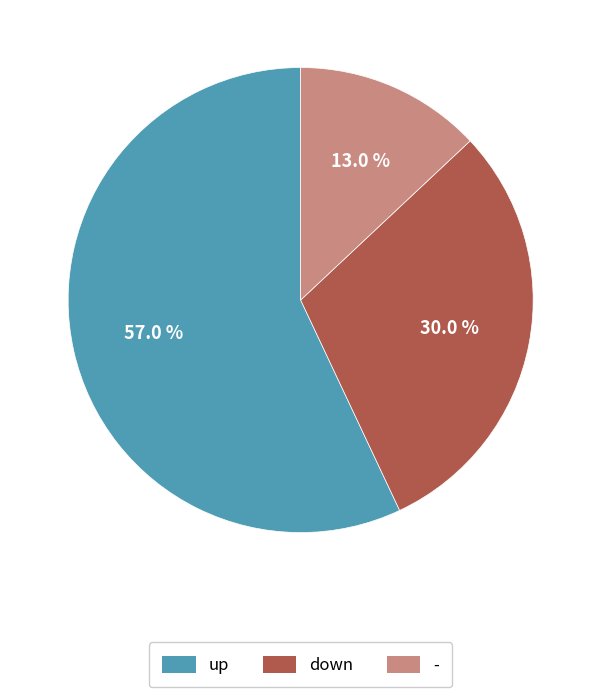

How many segments does this pie chart have?

3